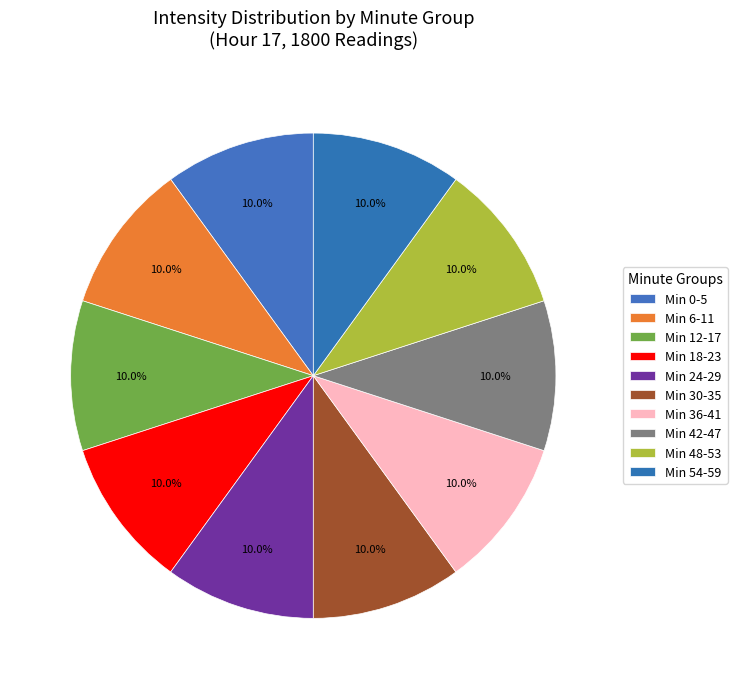

To the nearest percent, what is the average slice percentage?

10%